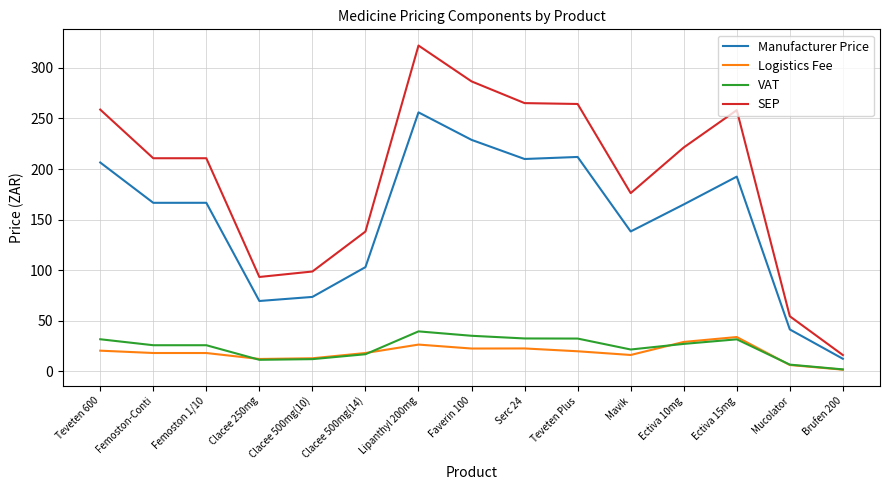

What is the sum of all VAT values?

353.0